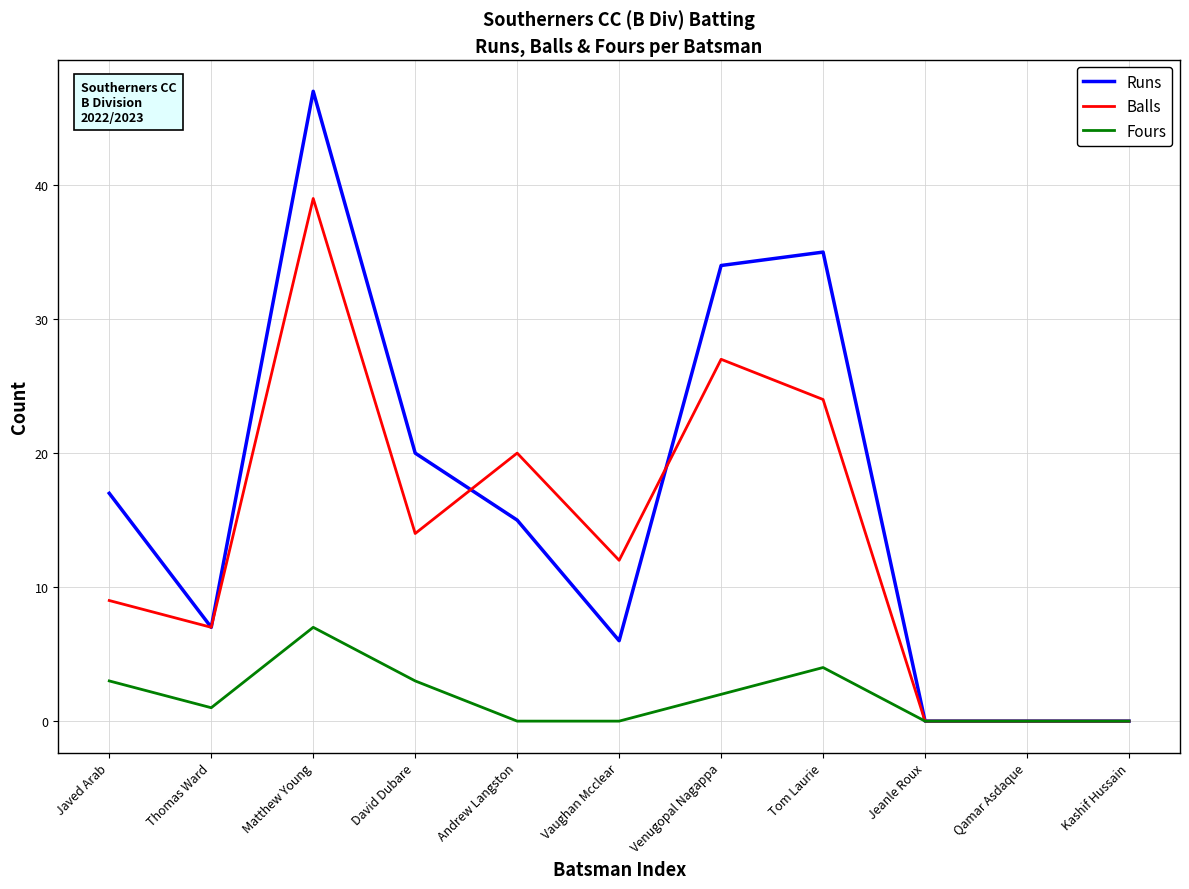

List the series in order of their peak value, highest first.

Runs, Balls, Fours